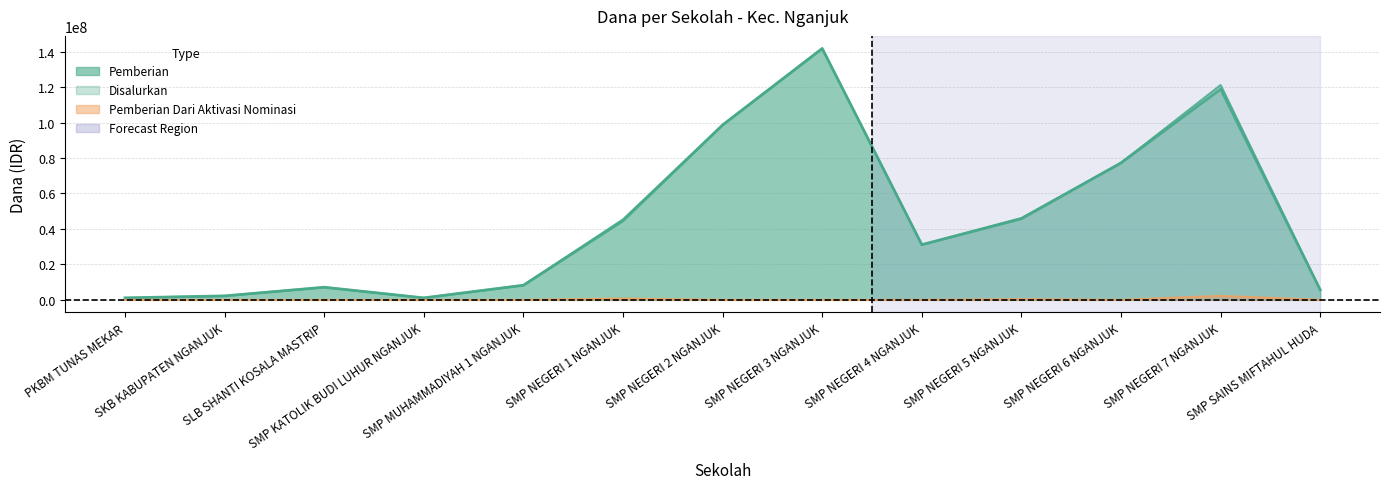

What position from the left is SMP NEGERI 6 NGANJUK?

11